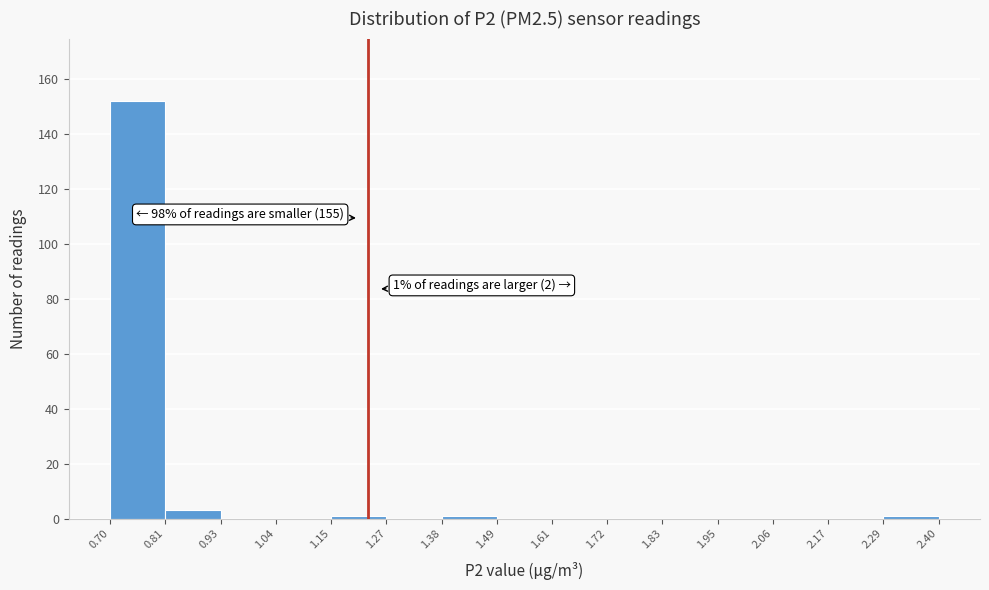

Over which range of the x-axis is the bar tallest?

0.70 to 0.81